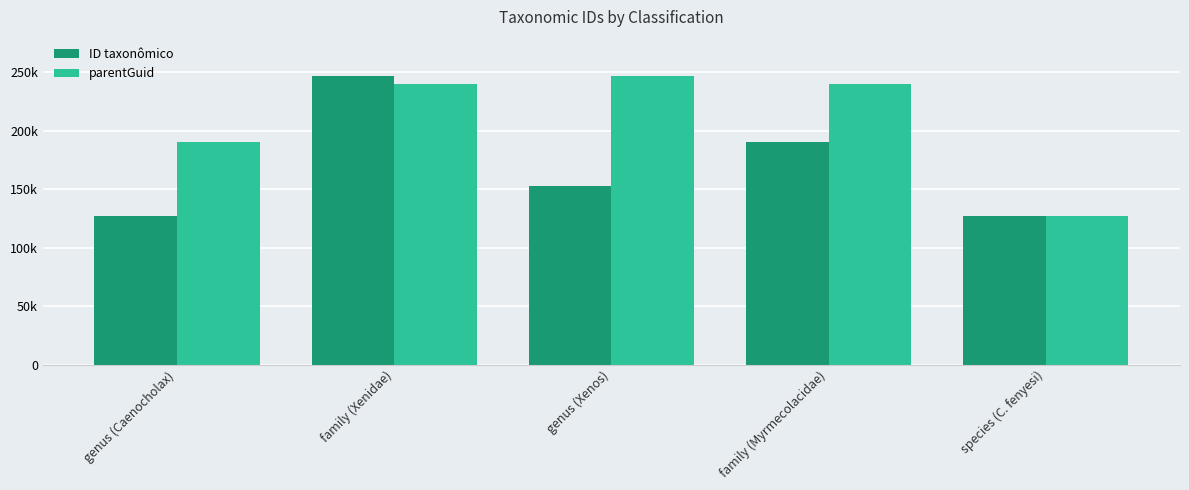

What are all the series names shown in the legend?

ID taxonômico, parentGuid